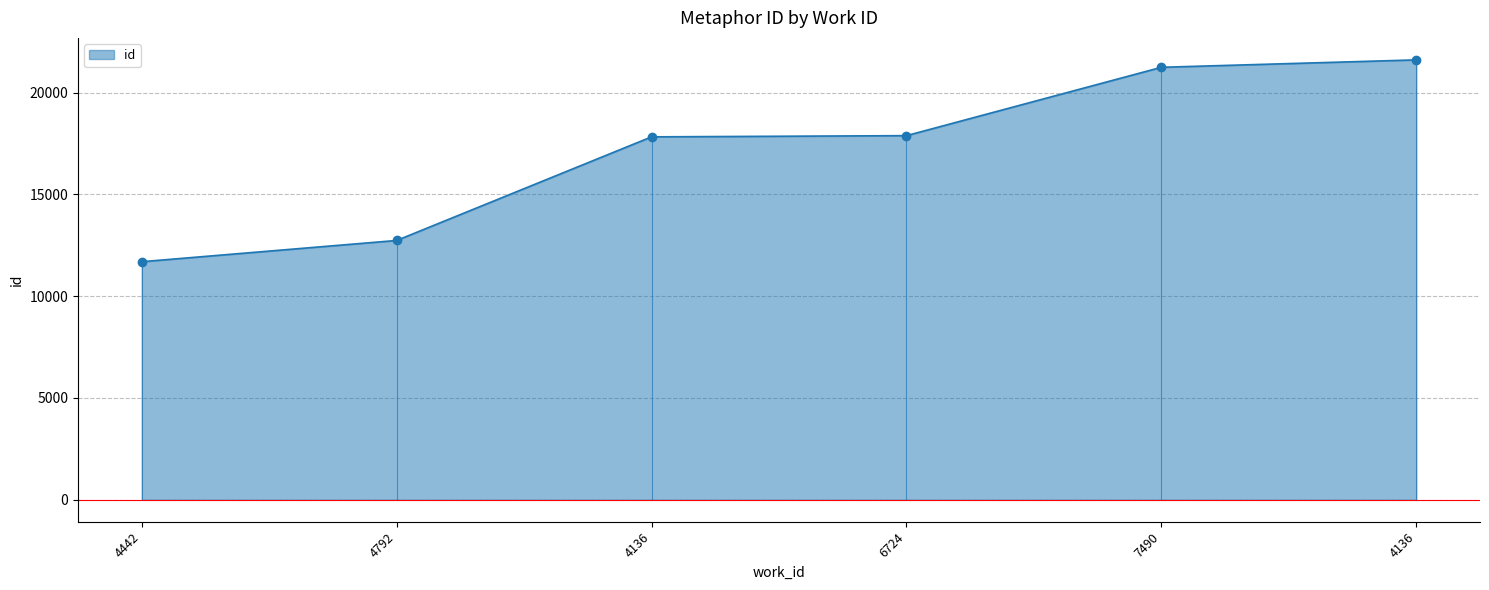

Approximately how many times larger is the value at 4136 compared to 4792?

1.7